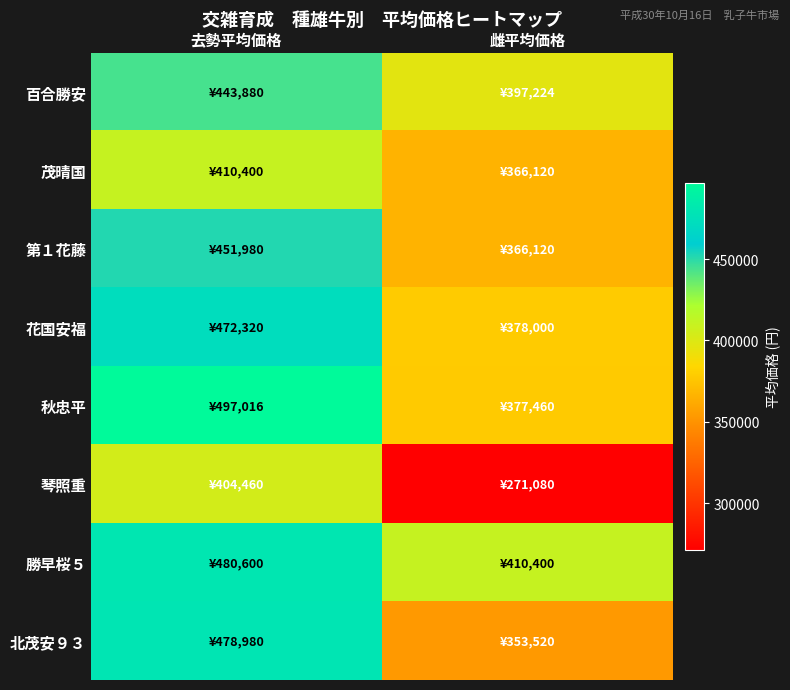

Between 去勢平均価格 and 雌平均価格, which series saw the biggest shift?

琴照重